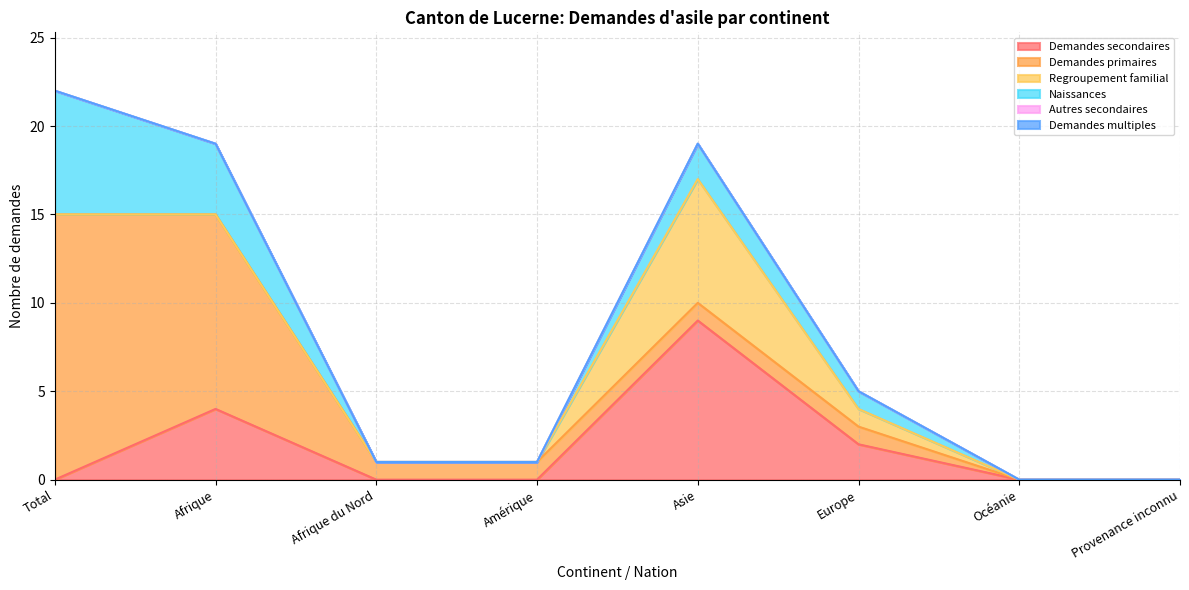

True or false: Regroupement familial has a value of 1 at Europe.

True